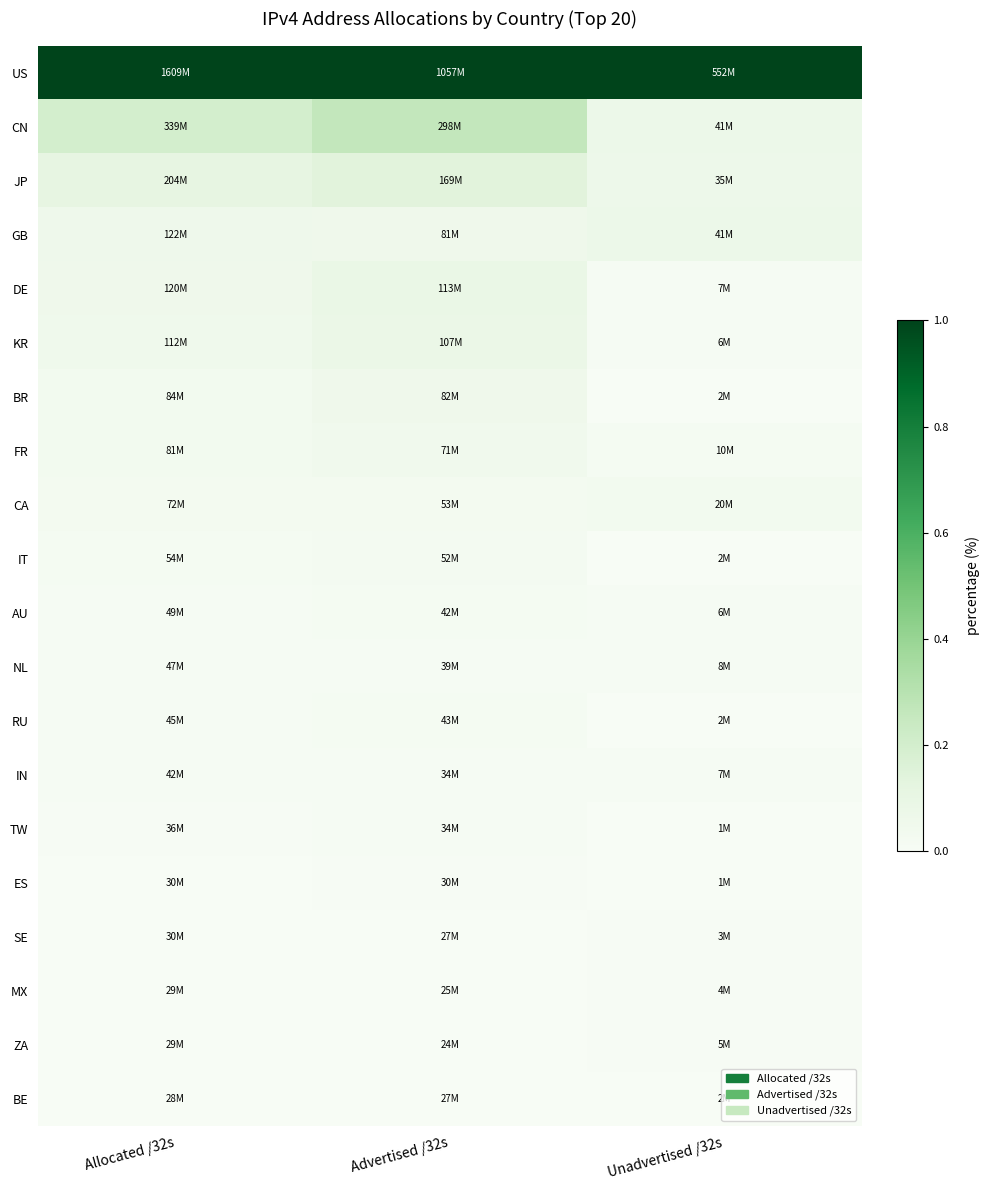

Which has a higher value, Unadvertised /32s or Advertised /32s?

Unadvertised /32s